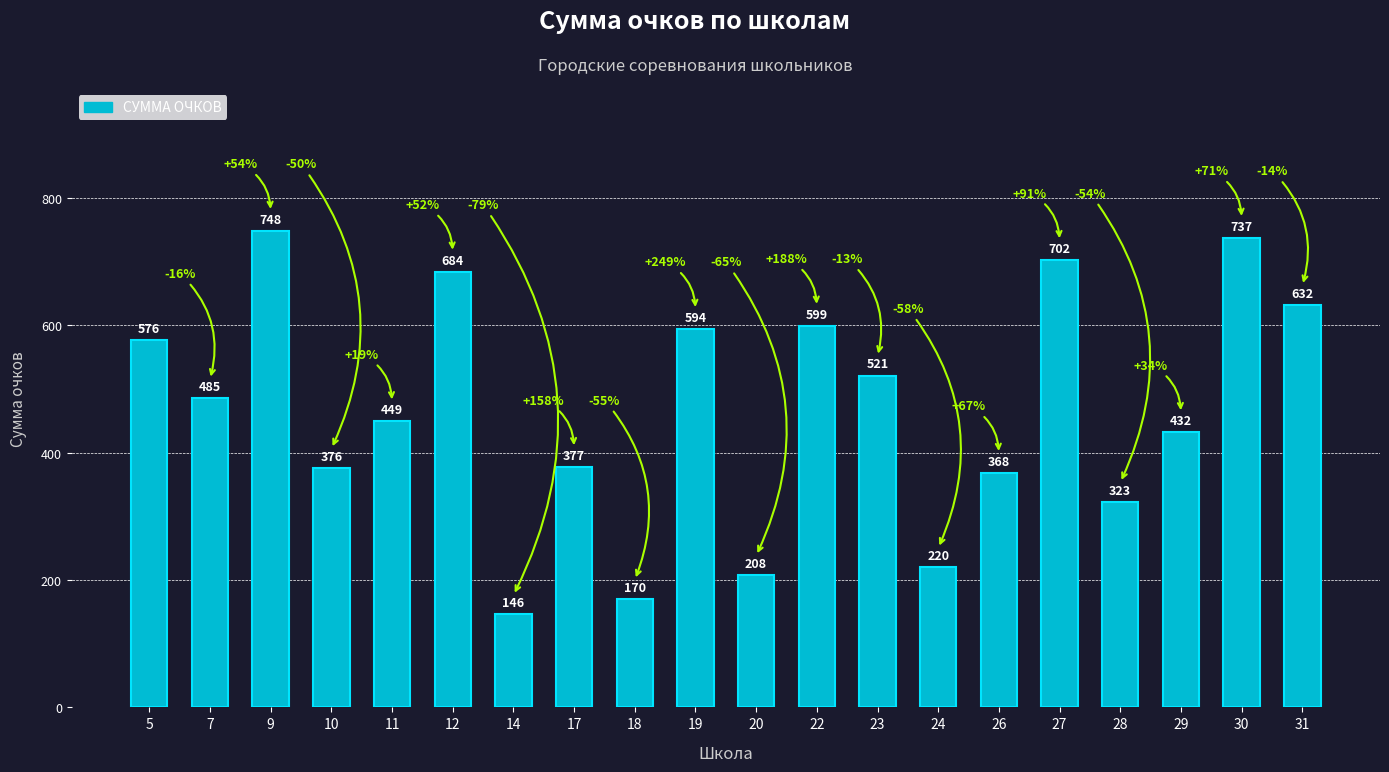

What is the approximate value at 31, to the nearest 50?

650